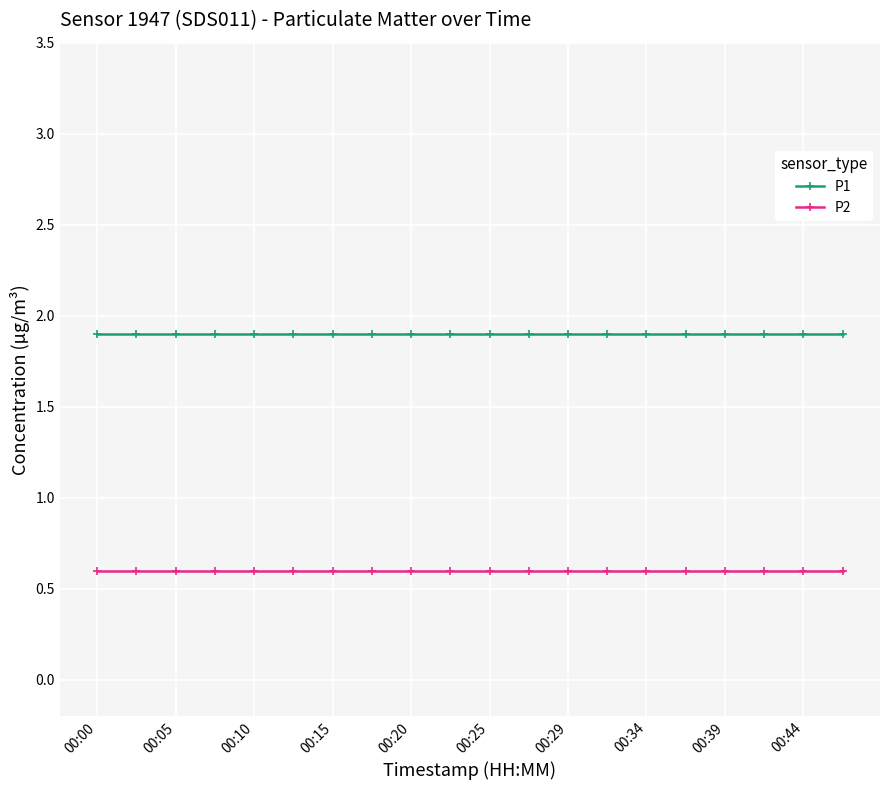

Which series has the largest total across all categories?

P1